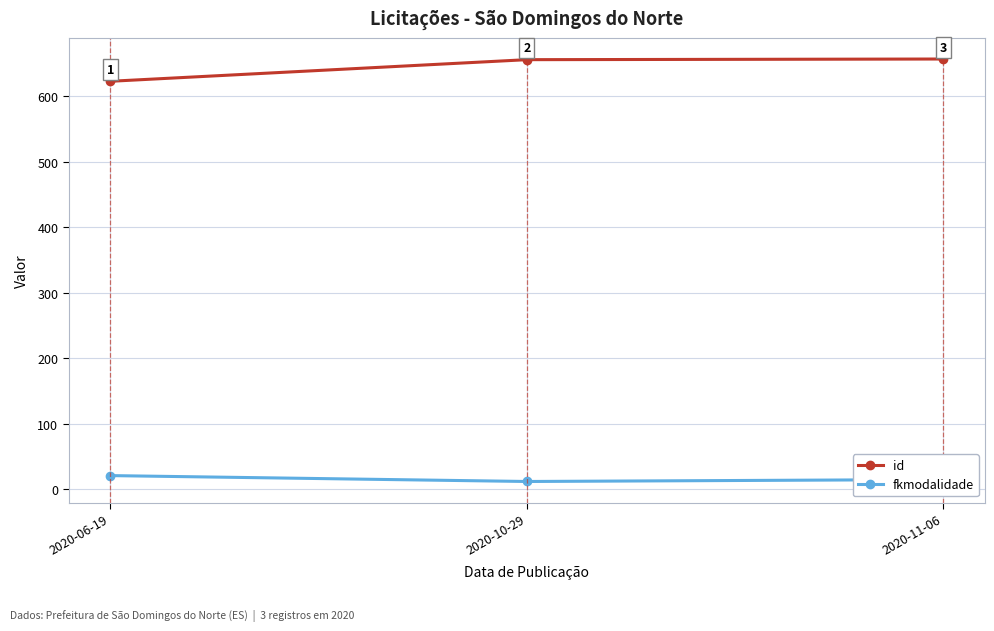

At which category does the chart reach its peak across all series?

2020-11-06